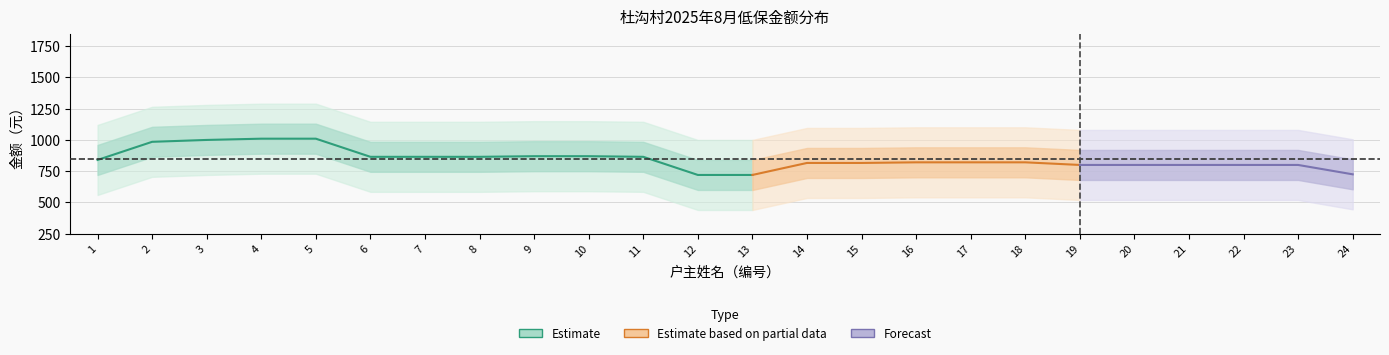

How many points are lower than both their immediate neighbors (excluding endpoints)?

2